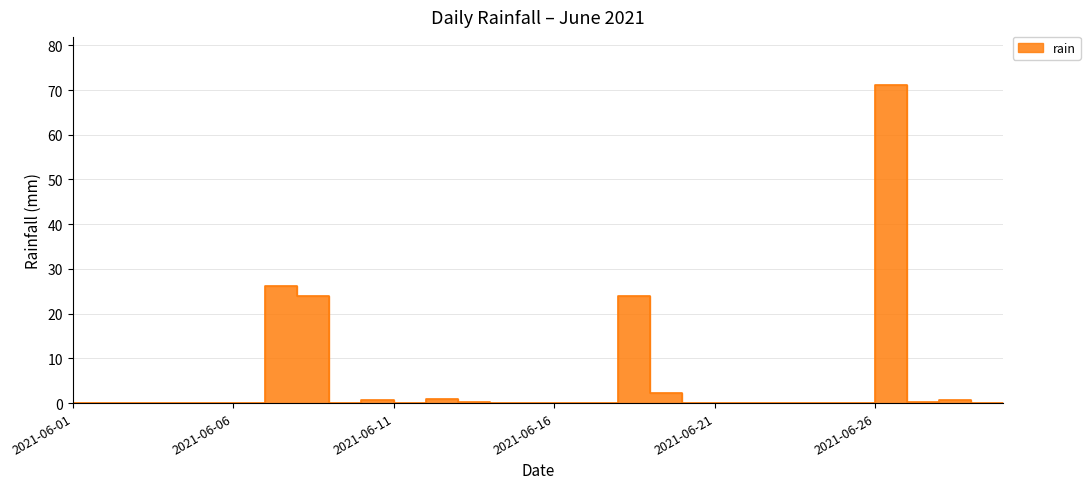

What is the difference between the values at 2021-06-08 and 2021-06-02?

26.2